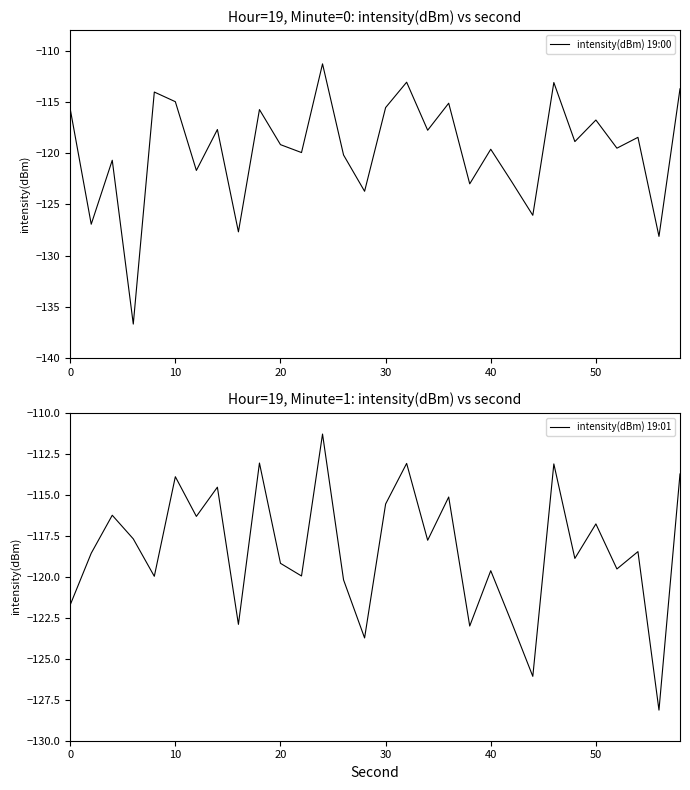

After their last crossing, which series has the higher values: intensity(dBm) 19:00 or intensity(dBm) 19:01?

intensity(dBm) 19:01